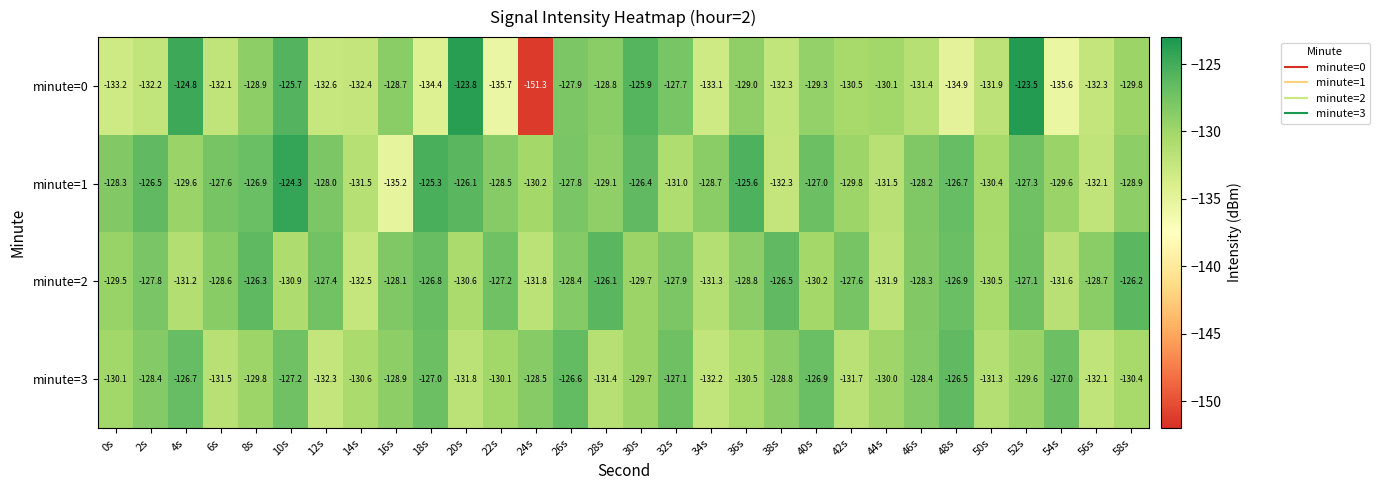

What is the sum of the minute=2 values at 40s and 16s?

-258.3